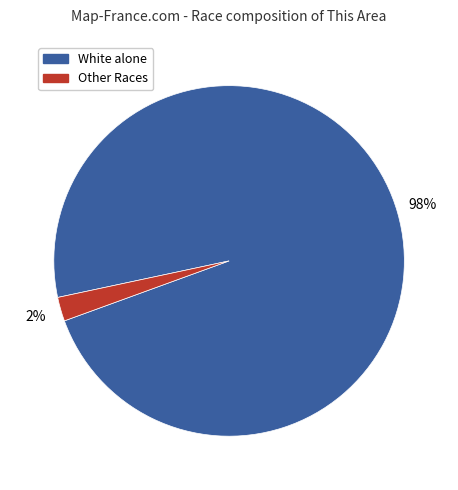

Is there a majority slice in this chart?

Yes